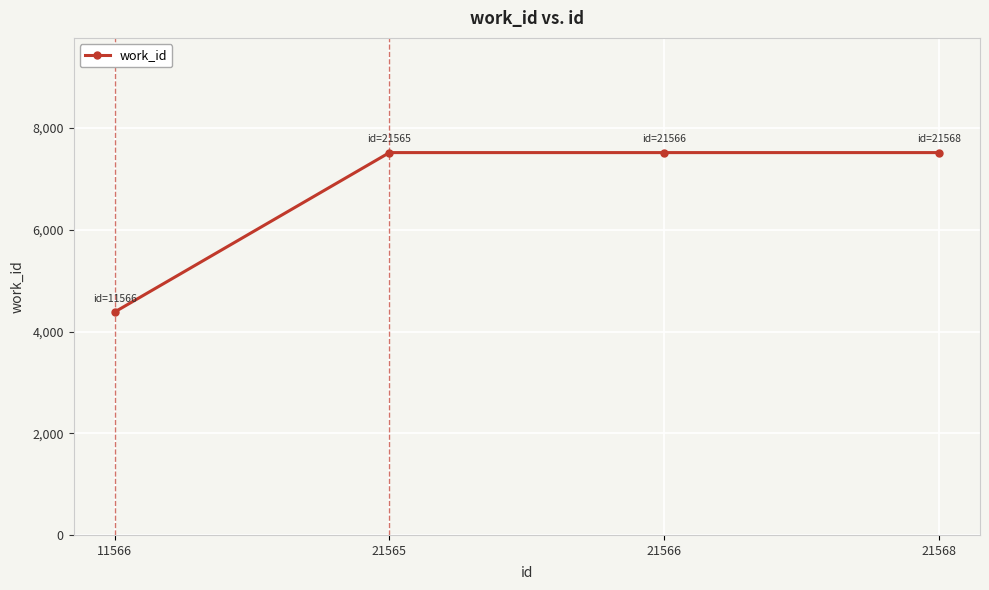

The chart shows a value of 7519 at 21566. True or false?

True